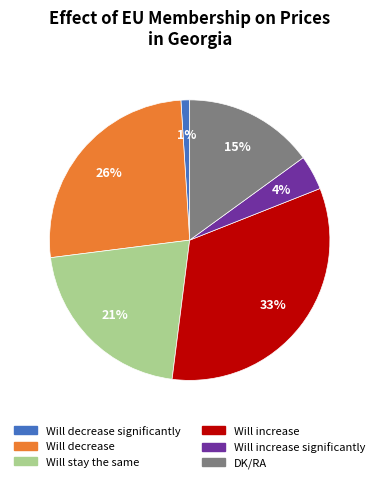

How many slices are in this pie chart?

6